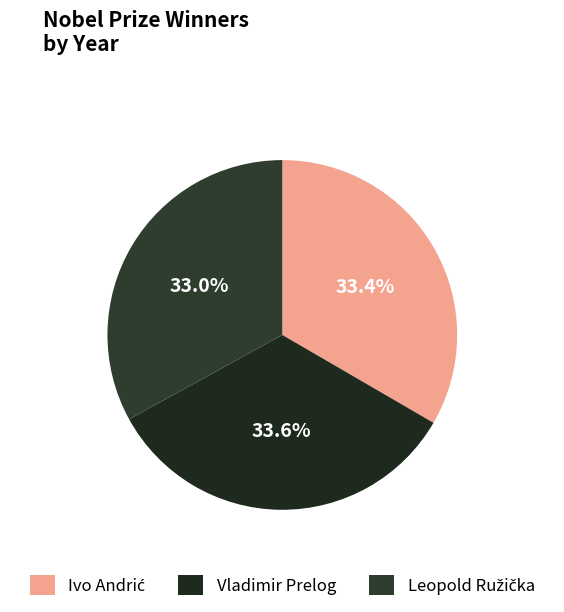

Which slice is the smallest?

Leopold Ružička